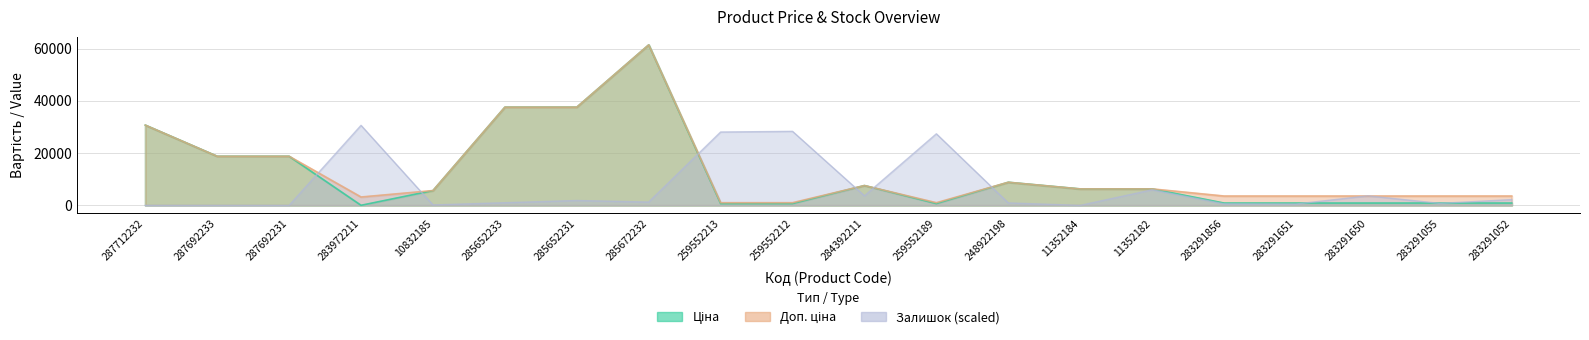

How many values in Залишок are above zero?

16